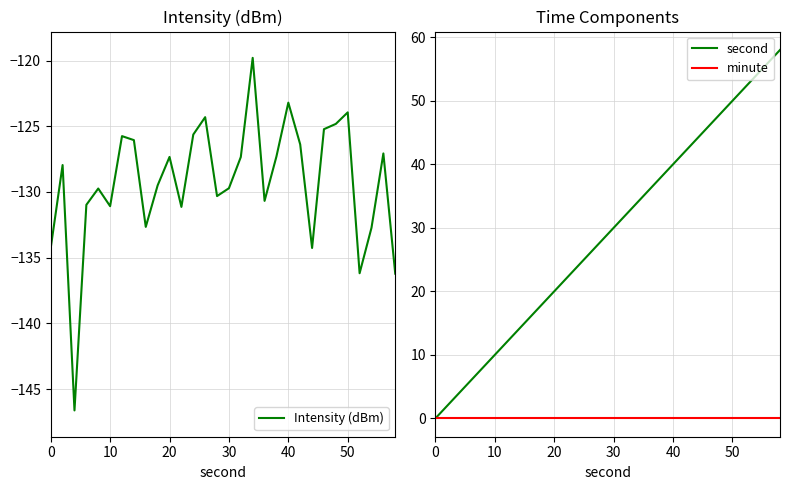

True or false: minute has more than 0 interior local peaks.

False